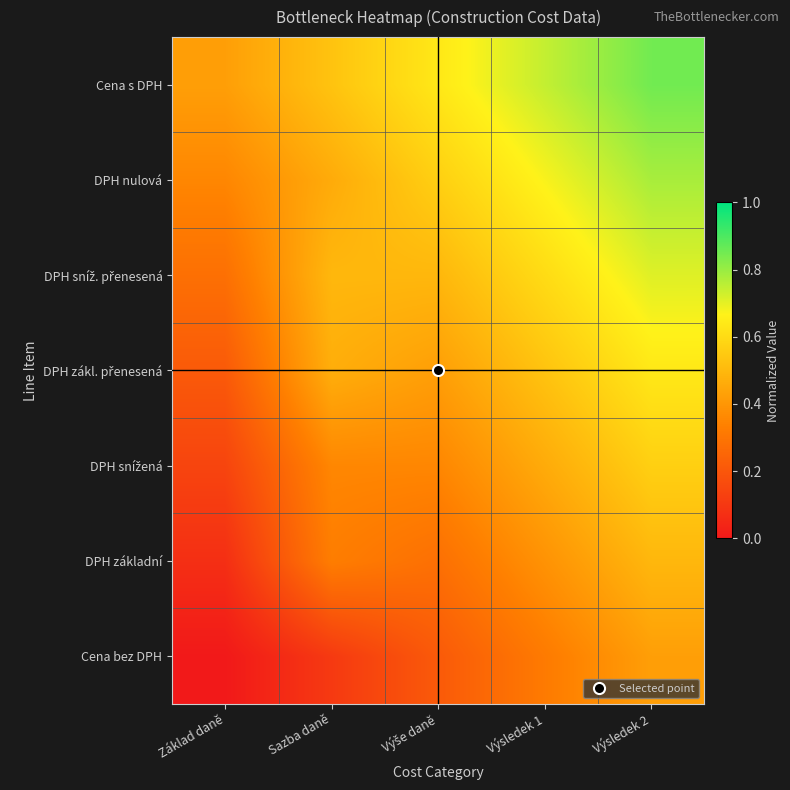

How many distinct data groups are displayed?

7